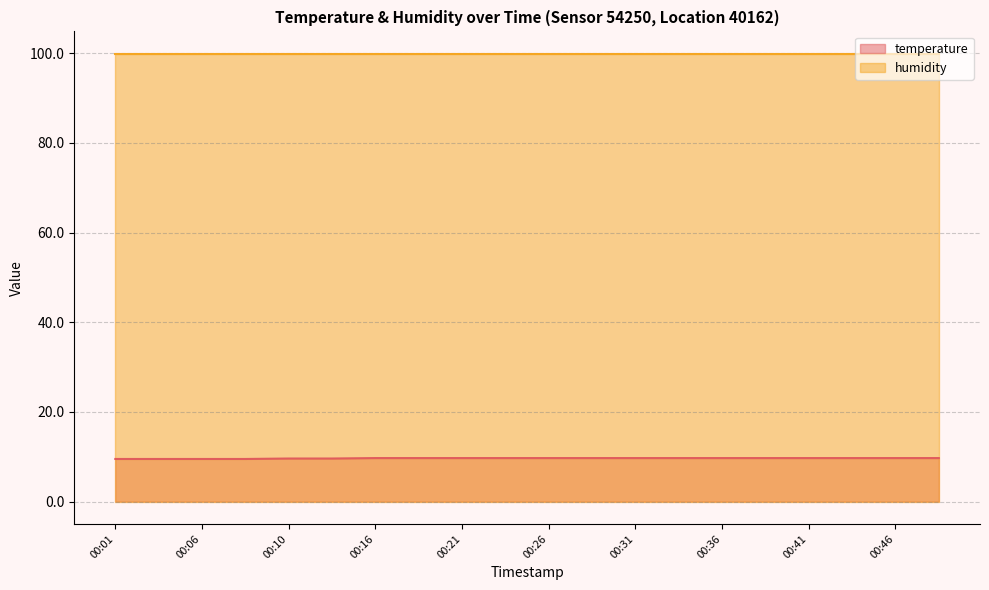

The chart shows a value of 9.6 at 00:10. True or false?

True